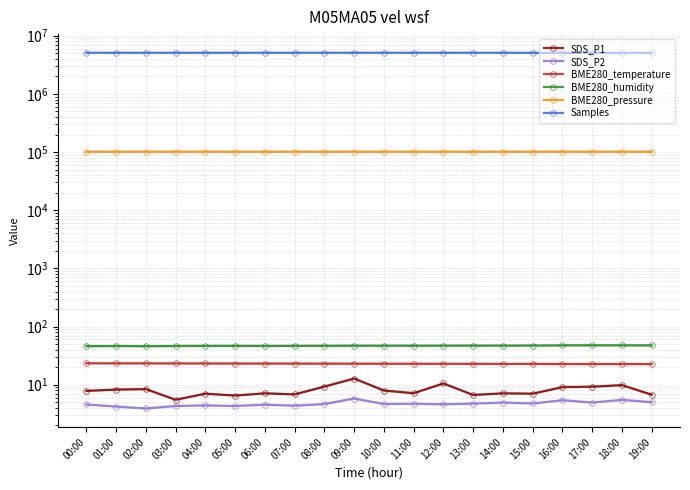

Between 18:00 and 17:00, which is larger?

18:00